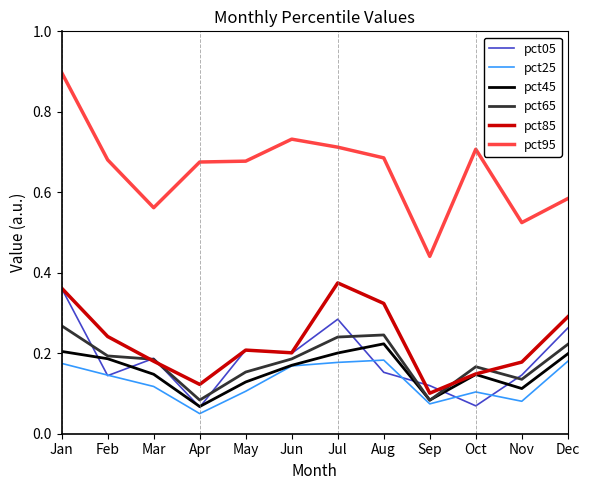

Where is pct45 nearest to the value 0?

Apr